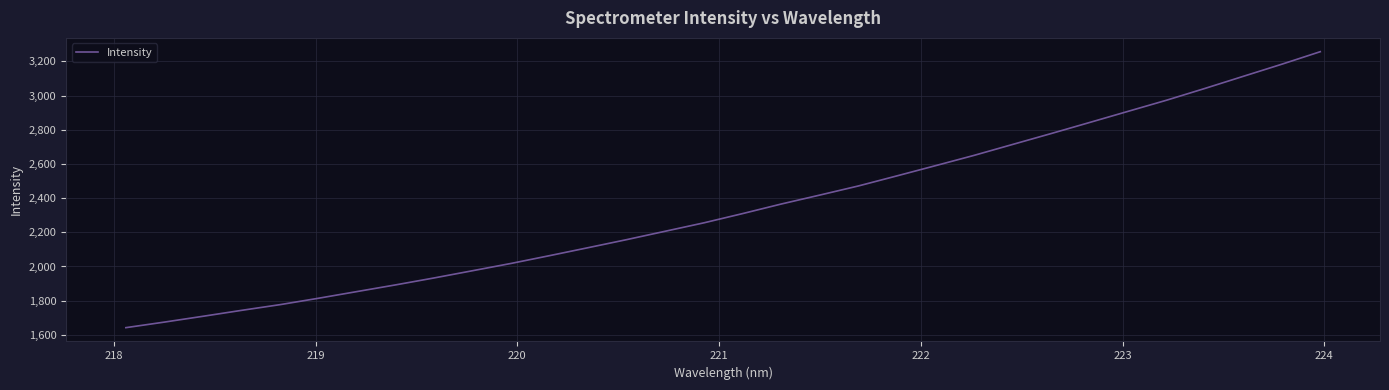

What is the difference between the maximum and minimum values?

1614.4